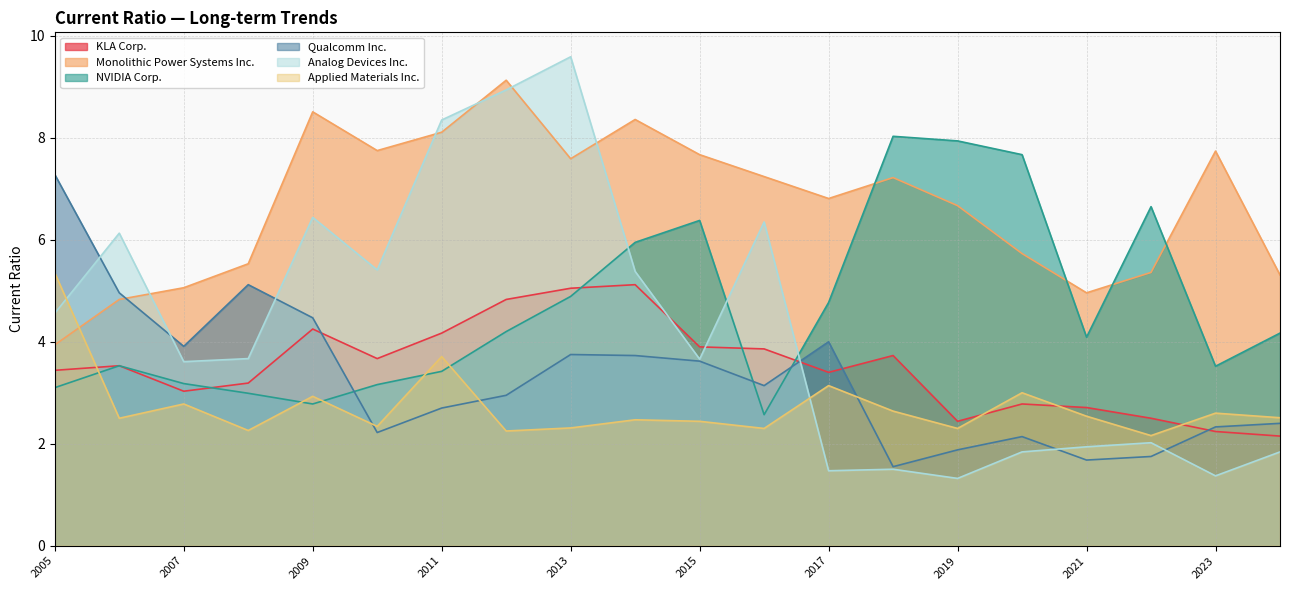

Which series has the largest range (max minus min)?

Analog Devices Inc.